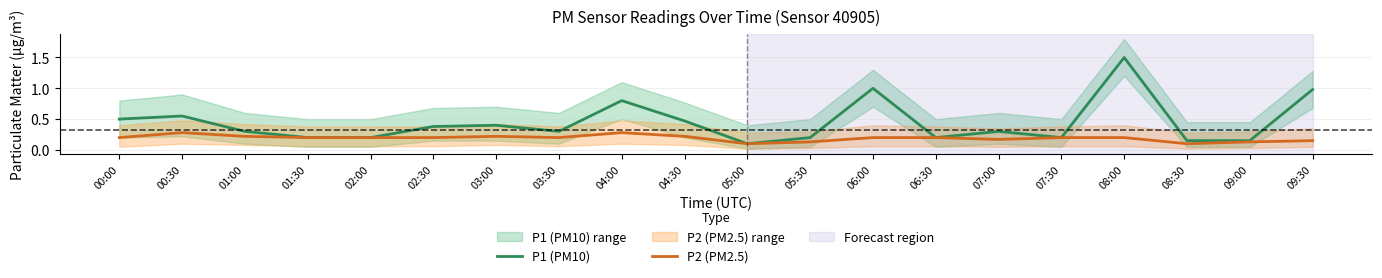

Reading left to right, list all the values displayed in this chart.

P1 (PM10): 00:00=0.5	00:30=0.6	01:00=0.3	01:30=0.2	02:00=0.2	02:30=0.4	03:00=0.4	03:30=0.3	04:00=0.8	04:30=0.5	05:00=0.1	05:30=0.2	06:00=1.0	06:30=0.2	07:00=0.3	07:30=0.2	08:00=1.5	08:30=0.1	09:00=0.1	09:30=1.0
P2 (PM2.5): 00:00=0.2	00:30=0.3	01:00=0.2	01:30=0.2	02:00=0.2	02:30=0.2	03:00=0.2	03:30=0.2	04:00=0.3	04:30=0.2	05:00=0.1	05:30=0.1	06:00=0.2	06:30=0.2	07:00=0.2	07:30=0.2	08:00=0.2	08:30=0.1	09:00=0.1	09:30=0.1